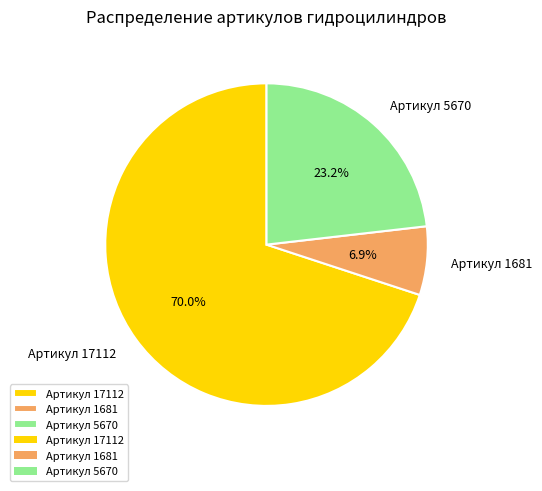

Is it true that Артикул 17112 is 59% of the pie?

False